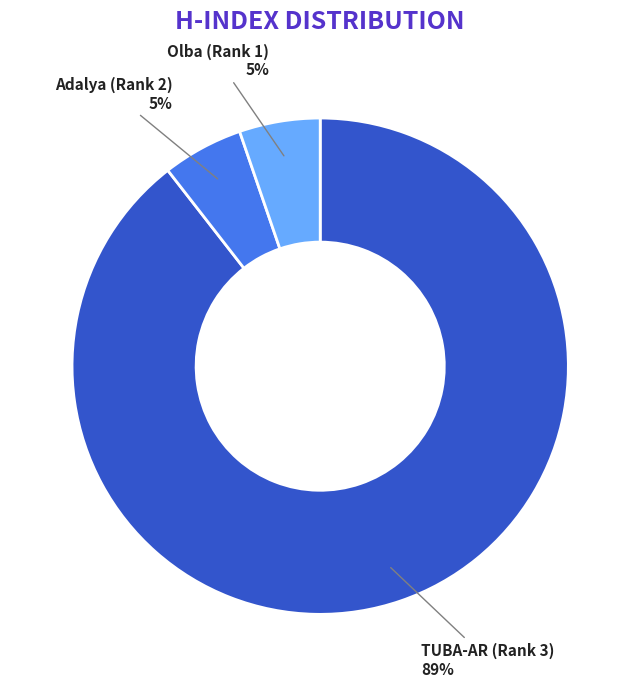

Which category has the biggest portion of the pie?

TUBA-AR (Rank 3)